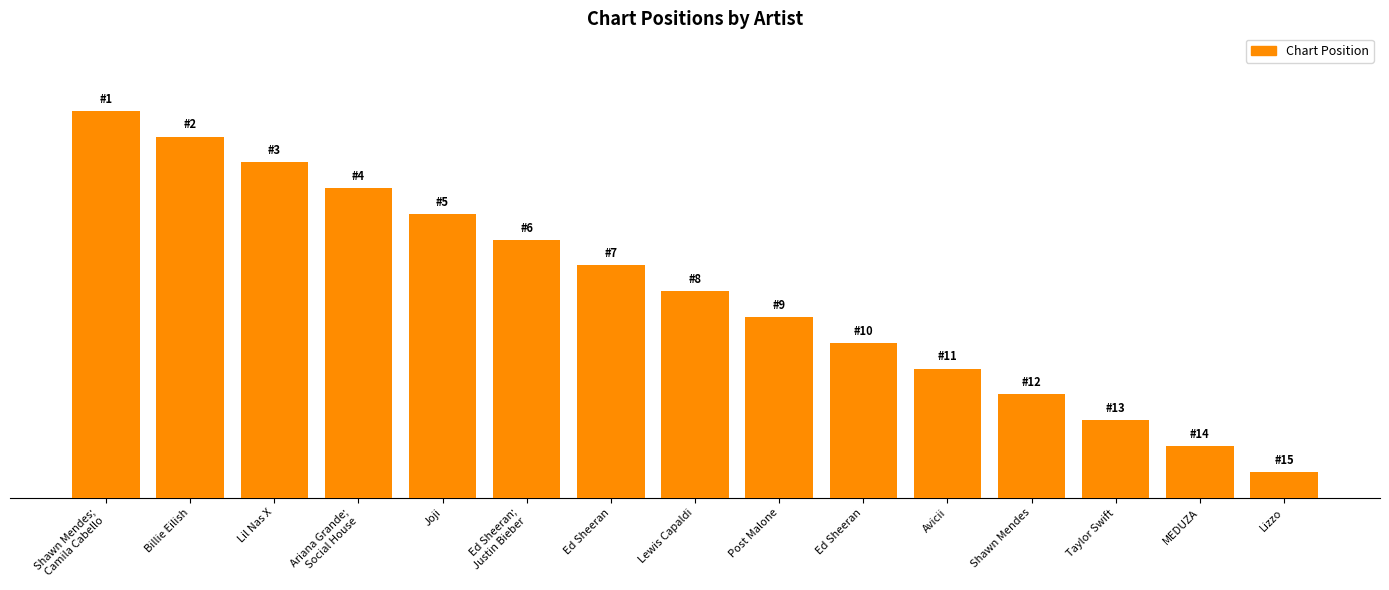

What is the value of the 1st bar from the left?

15